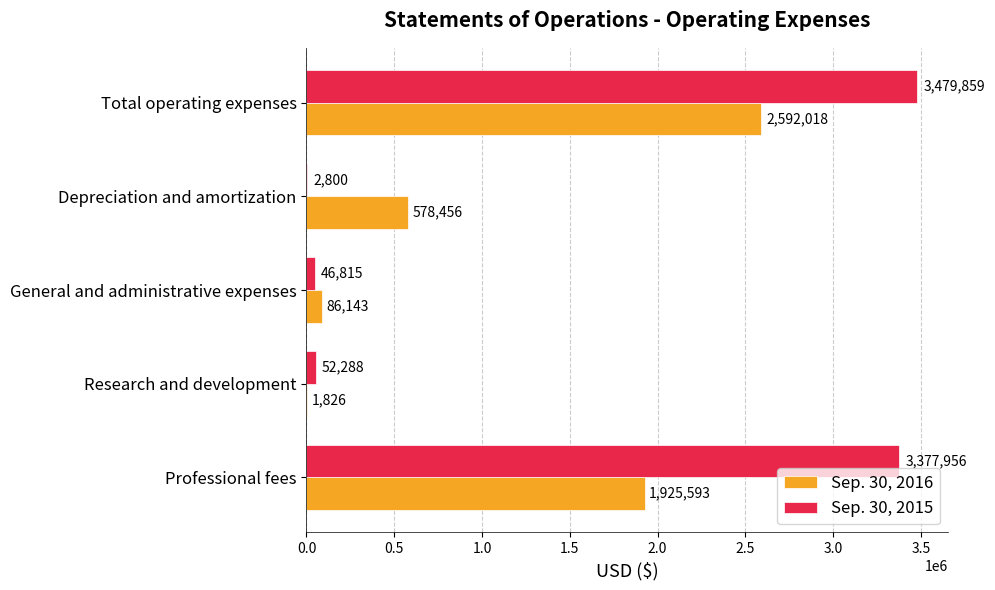

How many data points does each series have?

5